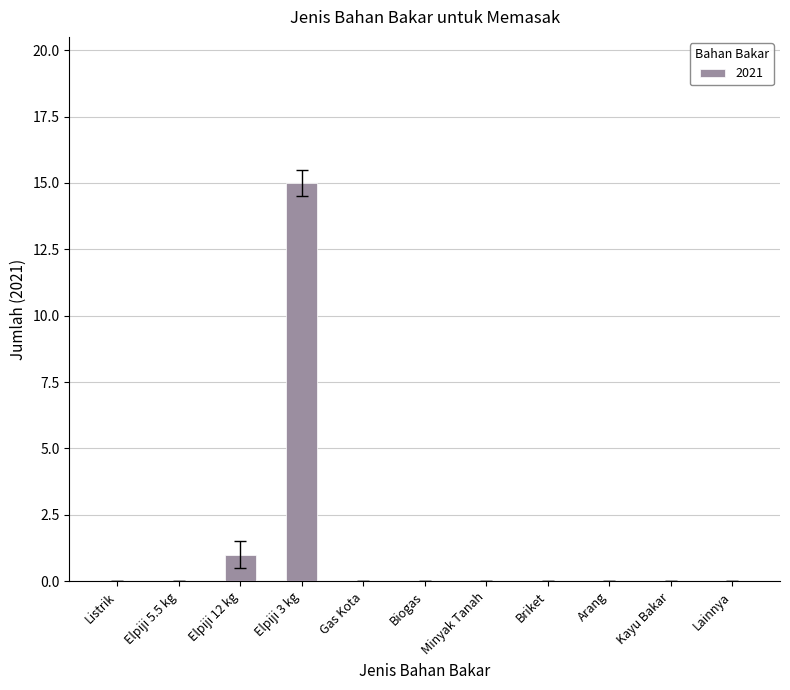

Which has a higher value, Arang or Elpiji 12 kg?

Elpiji 12 kg